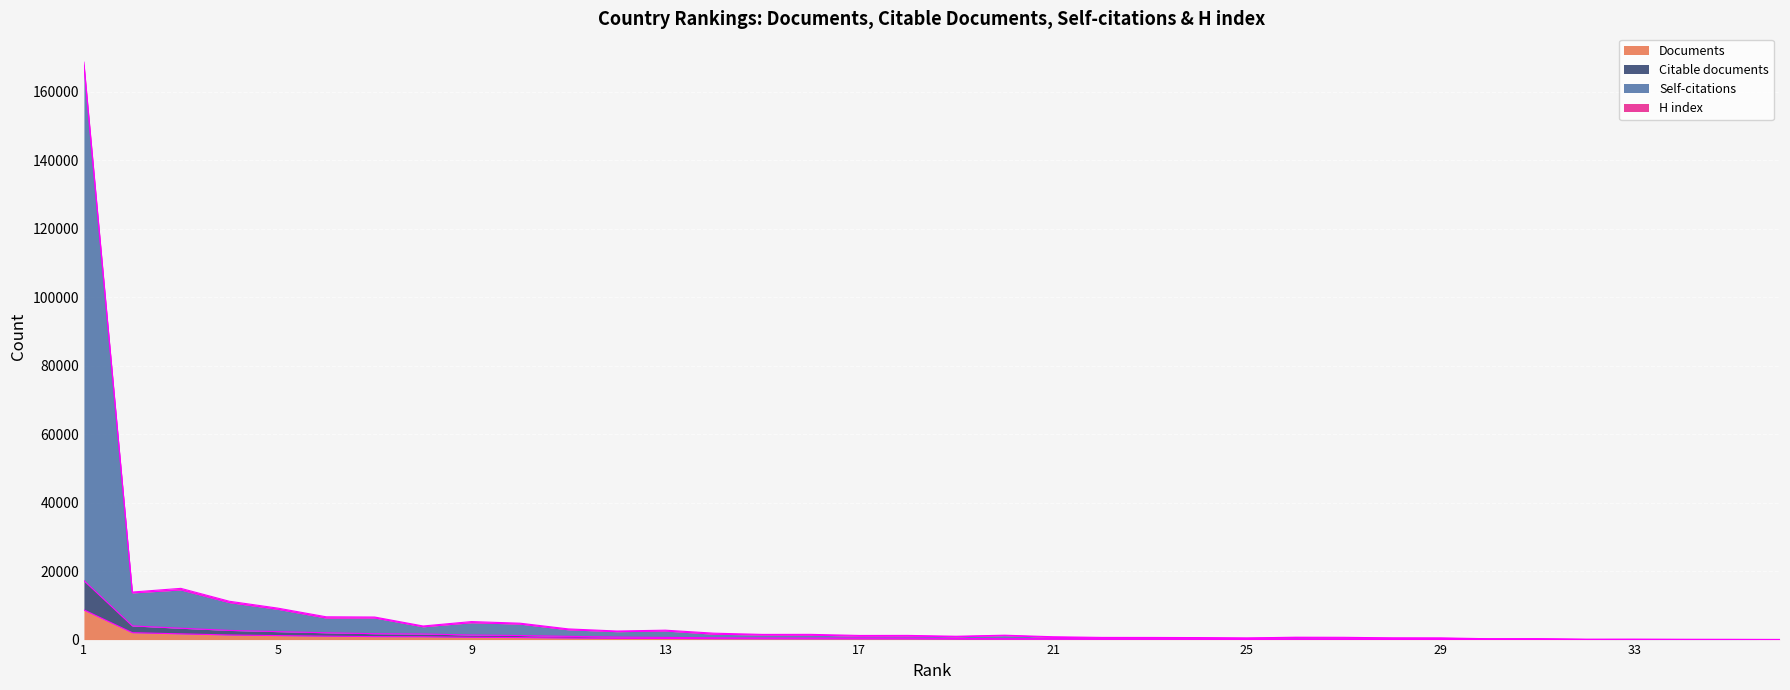

At which label does Self-citations reach its peak?

1